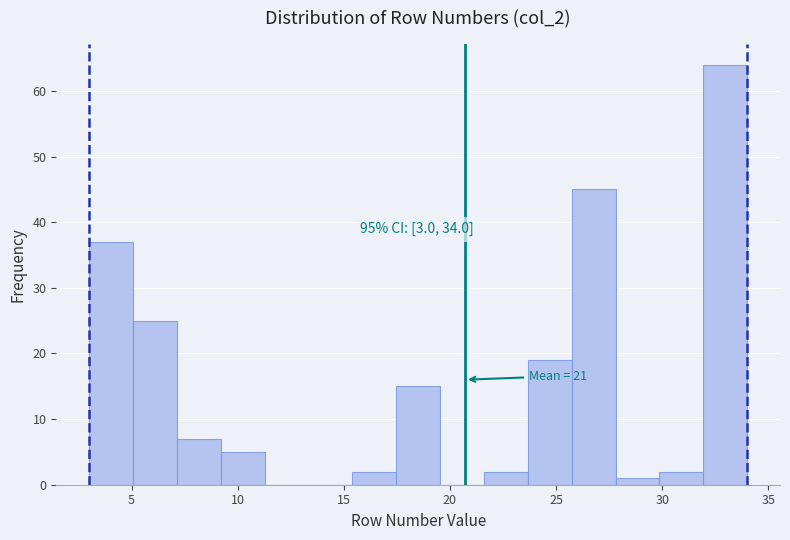

Which range on the x-axis has the tallest bar?

32.0 to 34.0